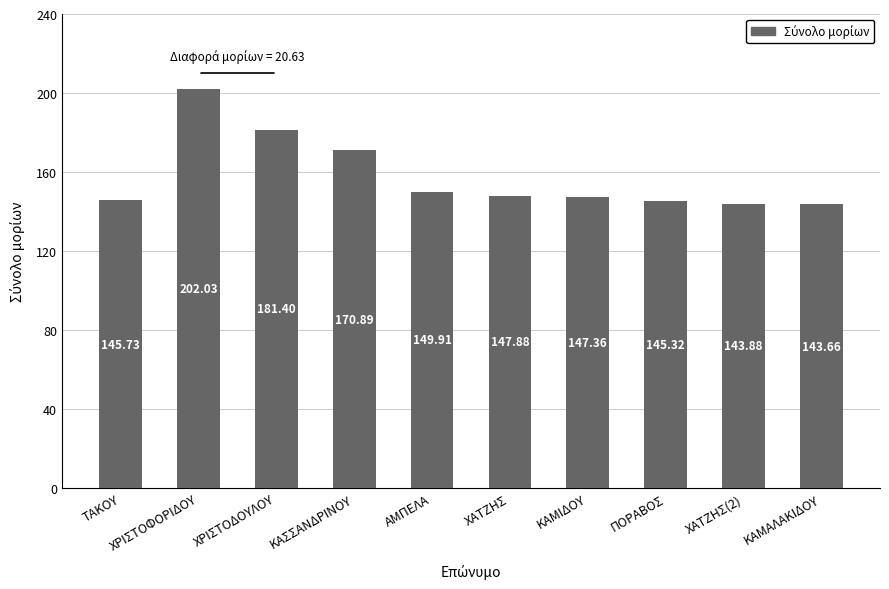

True or false: the data shows 202.0 at ΧΡΙΣΤΟΦΟΡΙΔΟΥ.

True